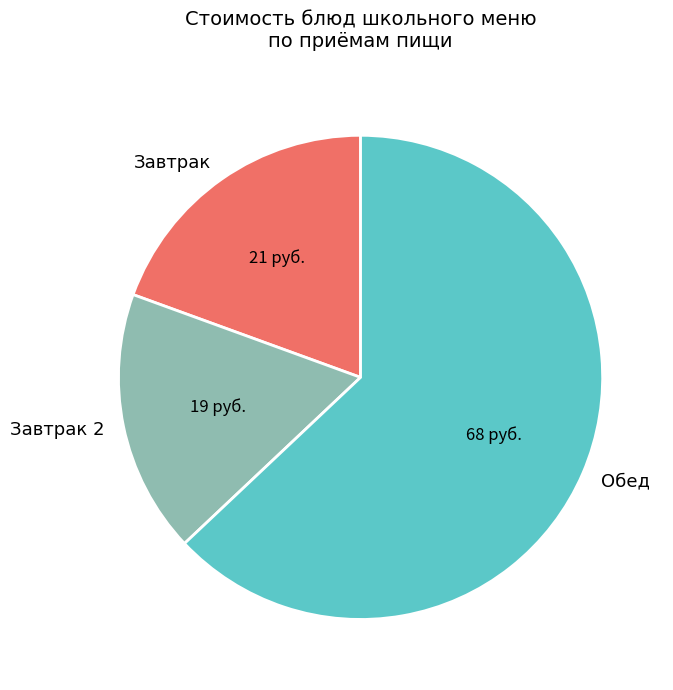

Do Завтрак 2 and Обед together represent more than half of the pie?

Yes